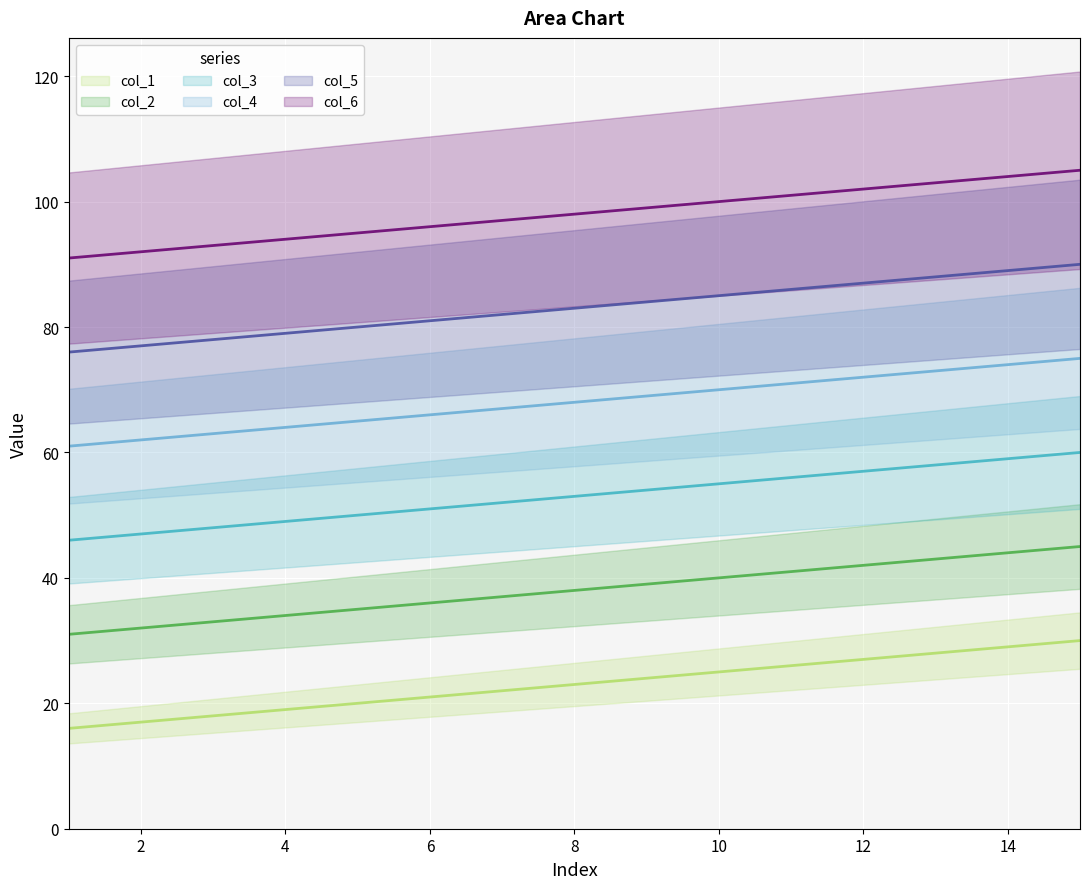

What is the minimum value shown in the chart?

16